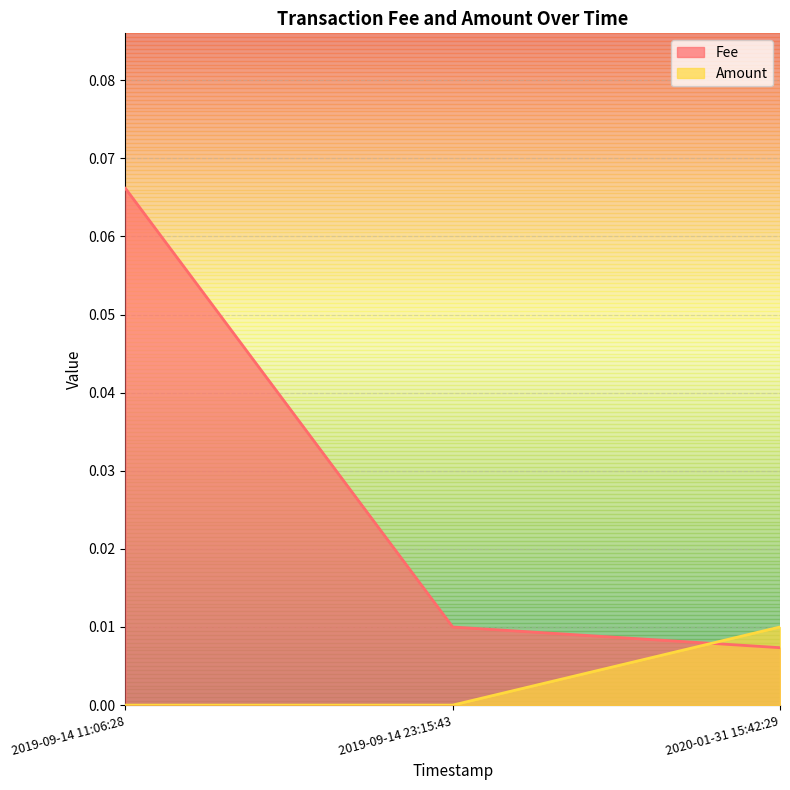

Which series has the largest total across all categories?

Fee